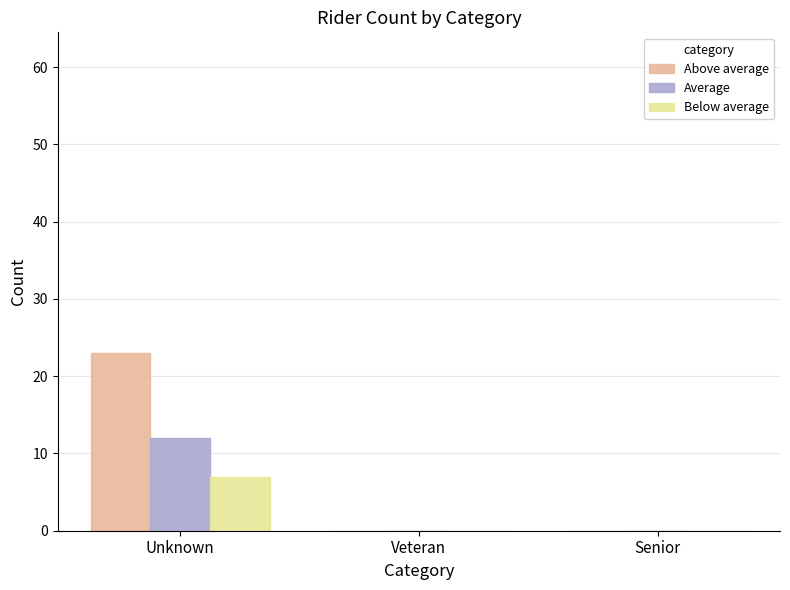

At which category is the sum across all series the highest?

Unknown